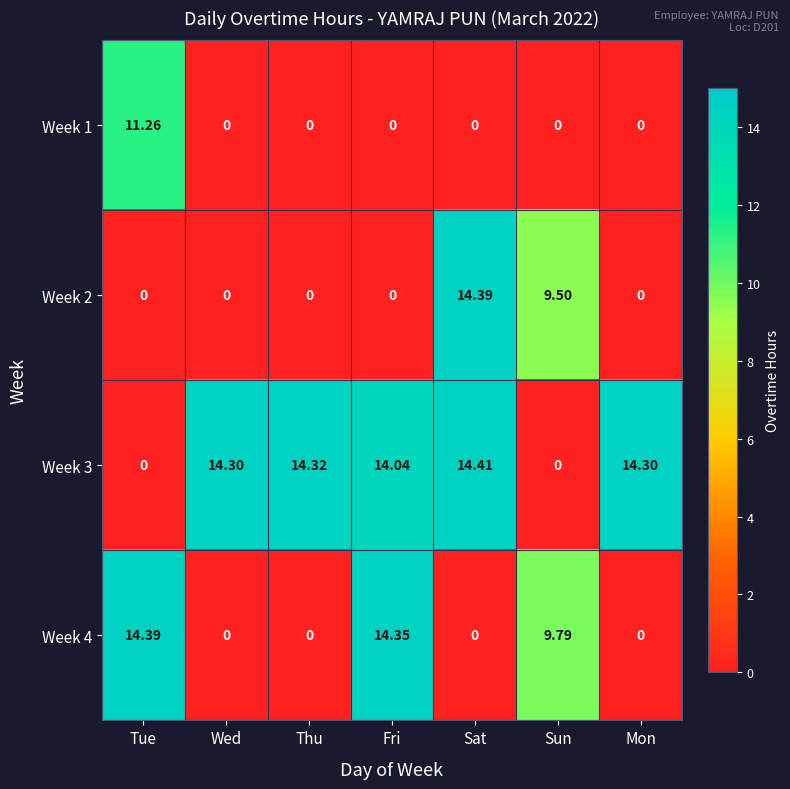

Which category has the highest value in the Week 4 series?

Tue